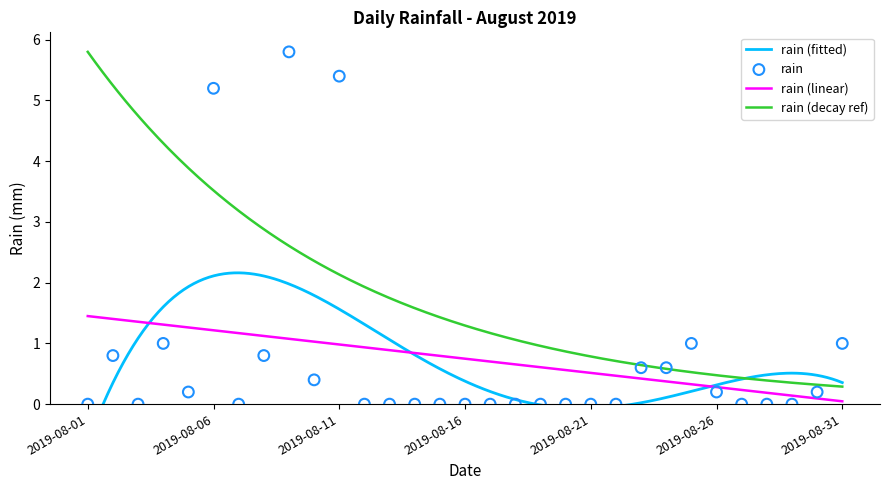

Approximately how many times larger is the value at 2019-08-30 compared to 2019-08-31?

0.2